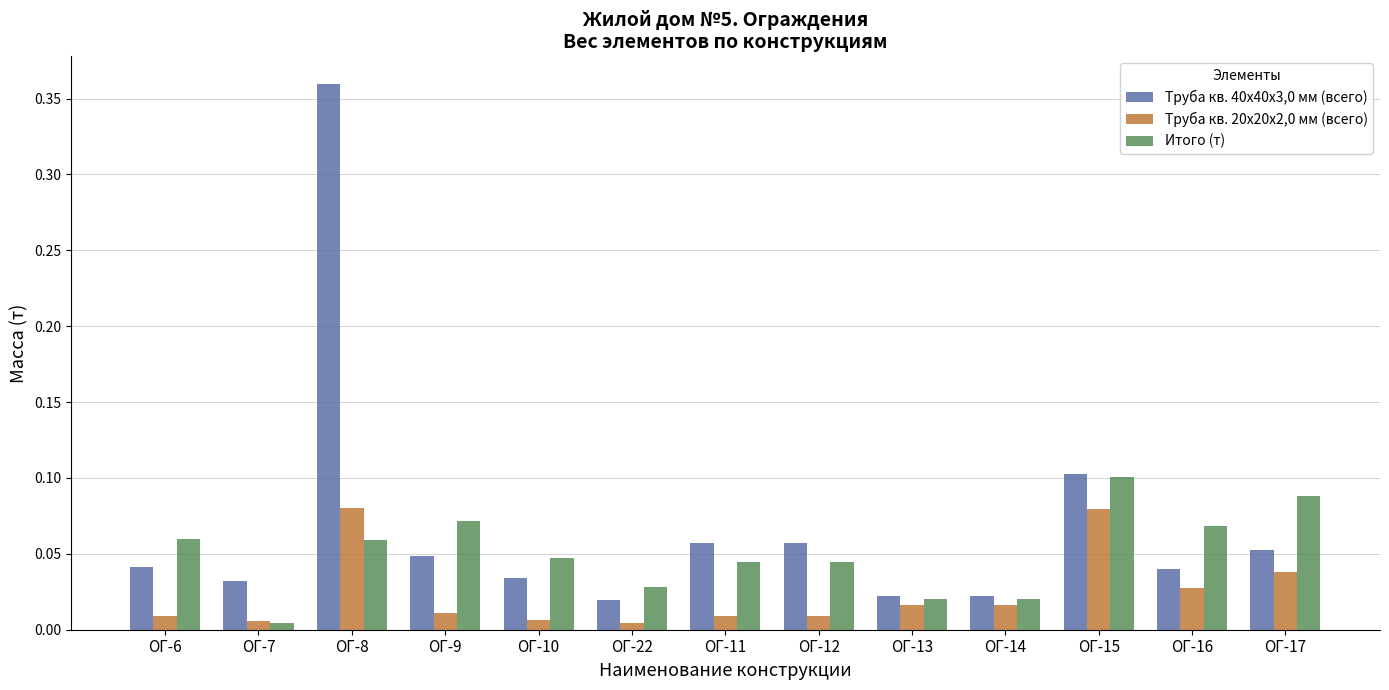

What is the total value across all series at ОГ-15?

0.3